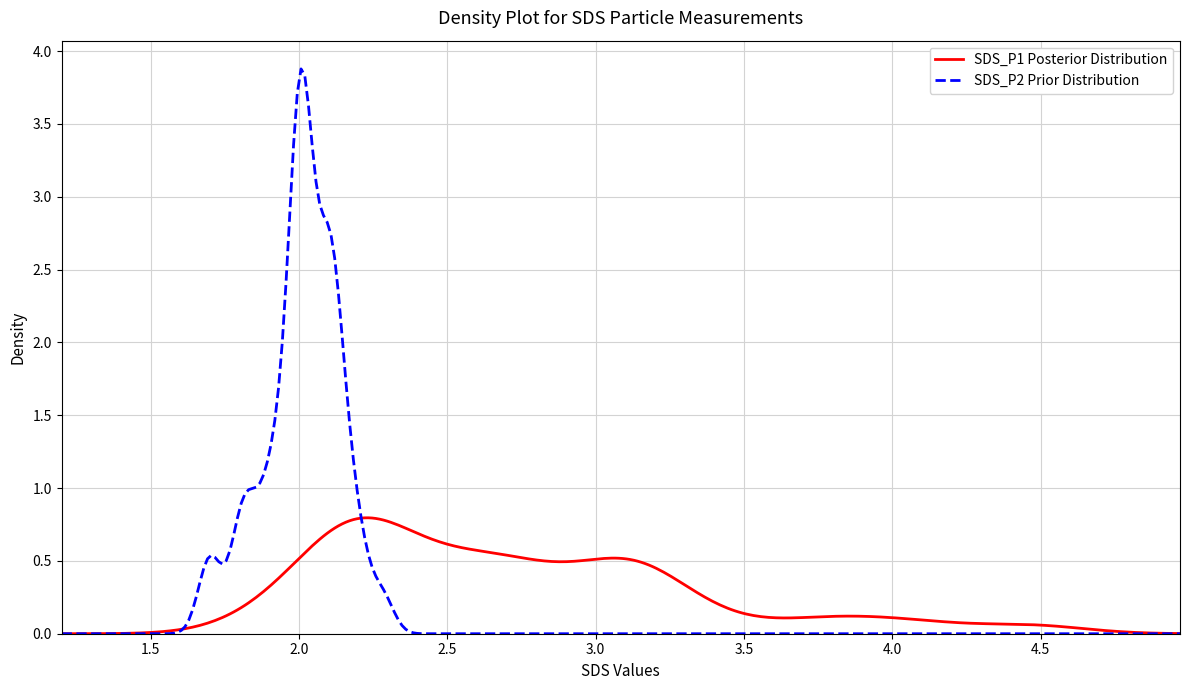

Which series has the widest spread of values?

SDS_P2 Prior Distribution